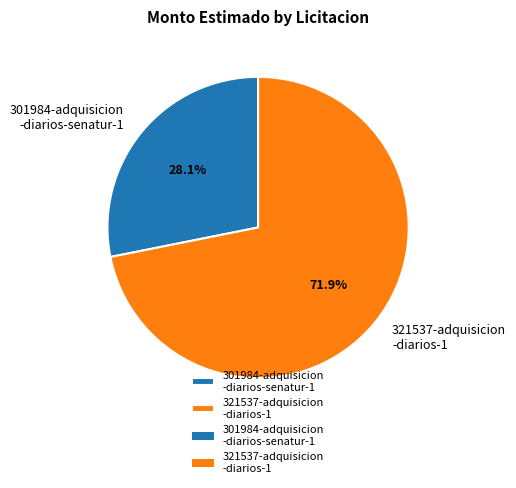

Does 321537-adquisicion -diarios-1 represent more than half of the total?

Yes